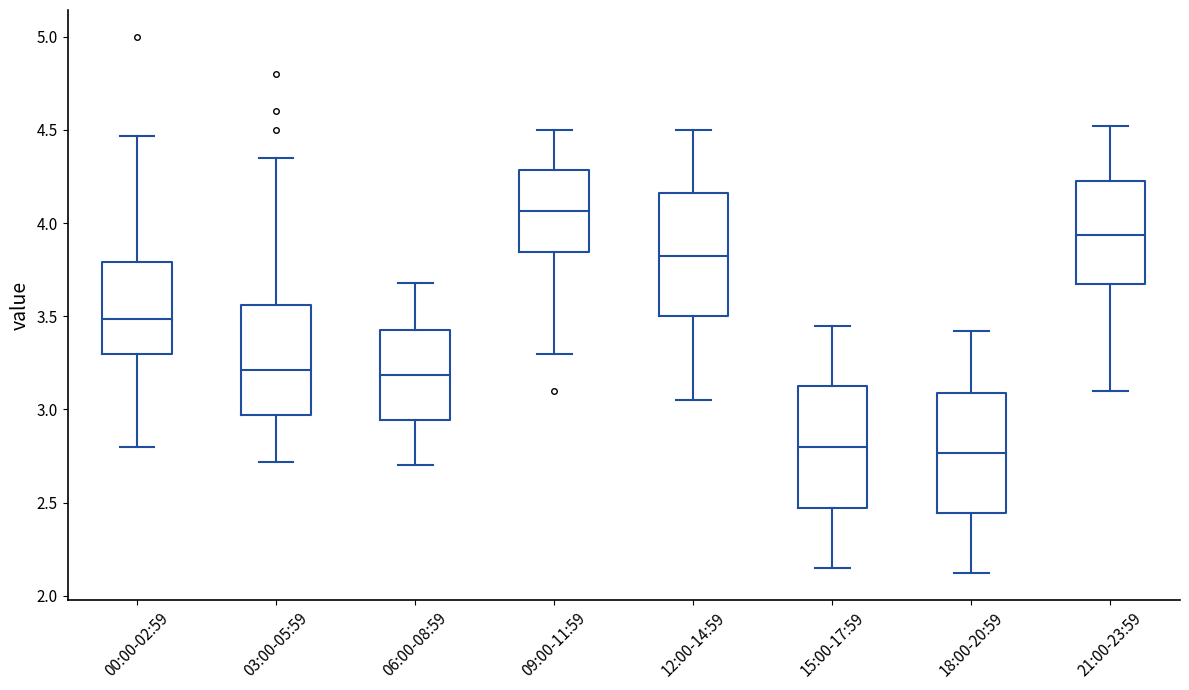

Where does the upper whisker of the box for 09:00-11:59 end on the y-axis? The values are not printed on the chart, so give them approximately, as read against the axis.

4.50